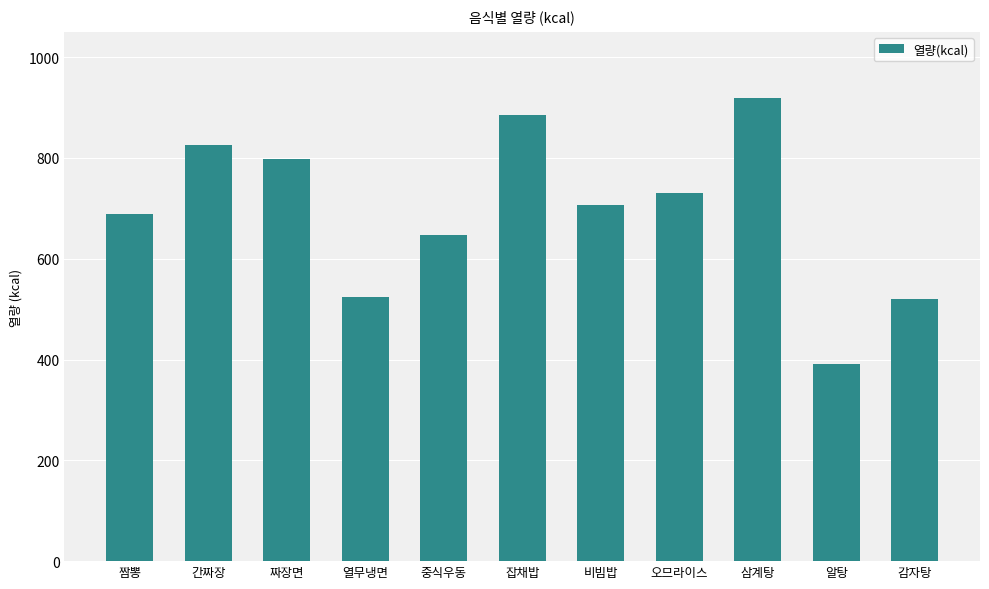

What is the label of the 7th bar from the right?

중식우동